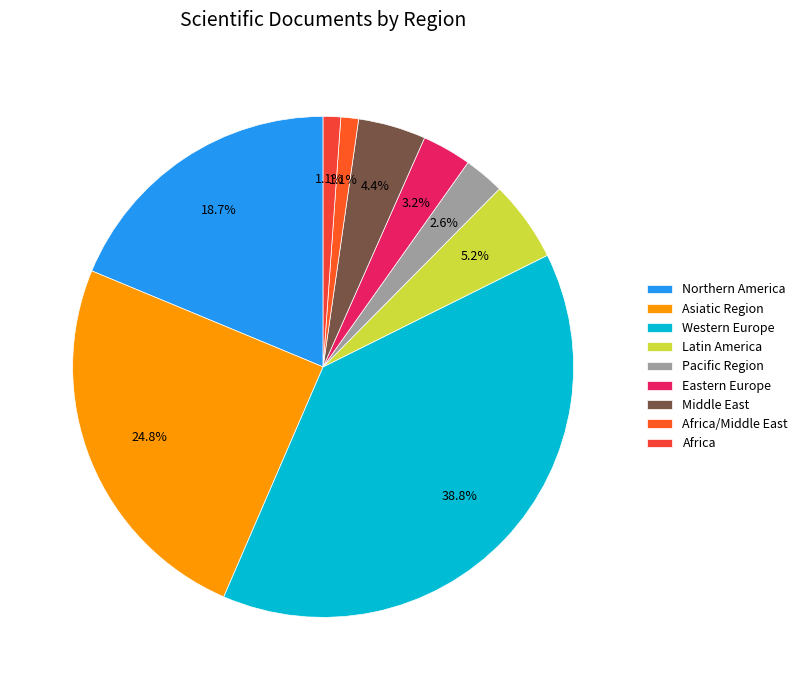

What percentage is NOT represented by Africa/Middle East?

98.9%